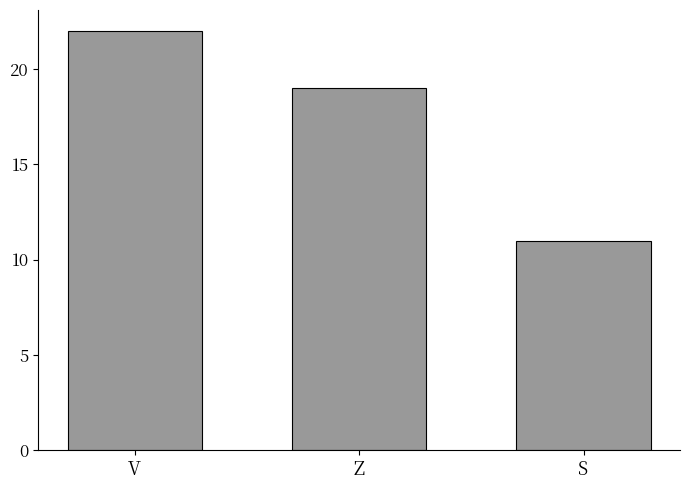

Rank the categories by value from highest to lowest.

V, Z, S